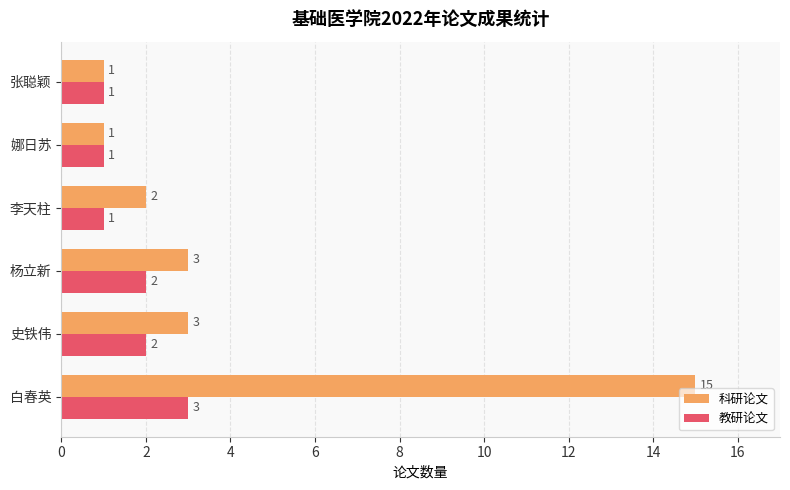

Which series changed the most between 白春英 and 张聪颖?

科研论文